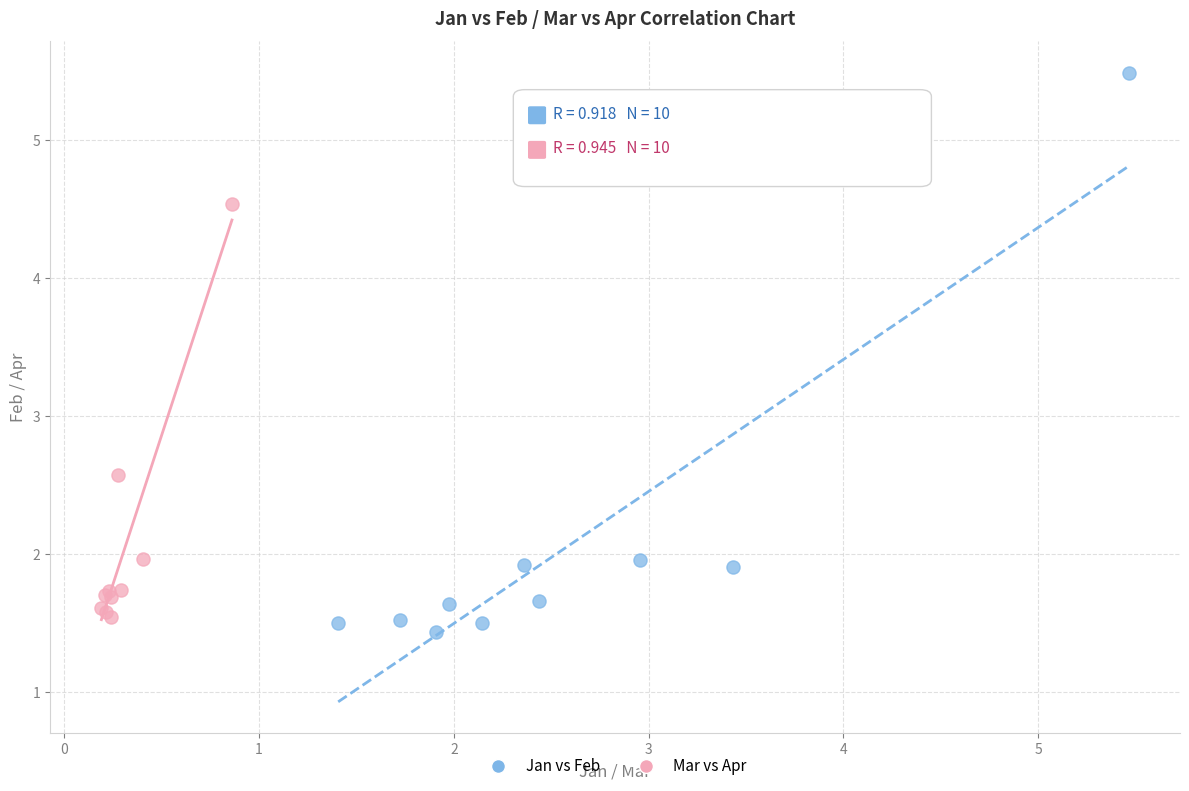

Which series has the largest Y range (max minus min)?

Jan vs Feb